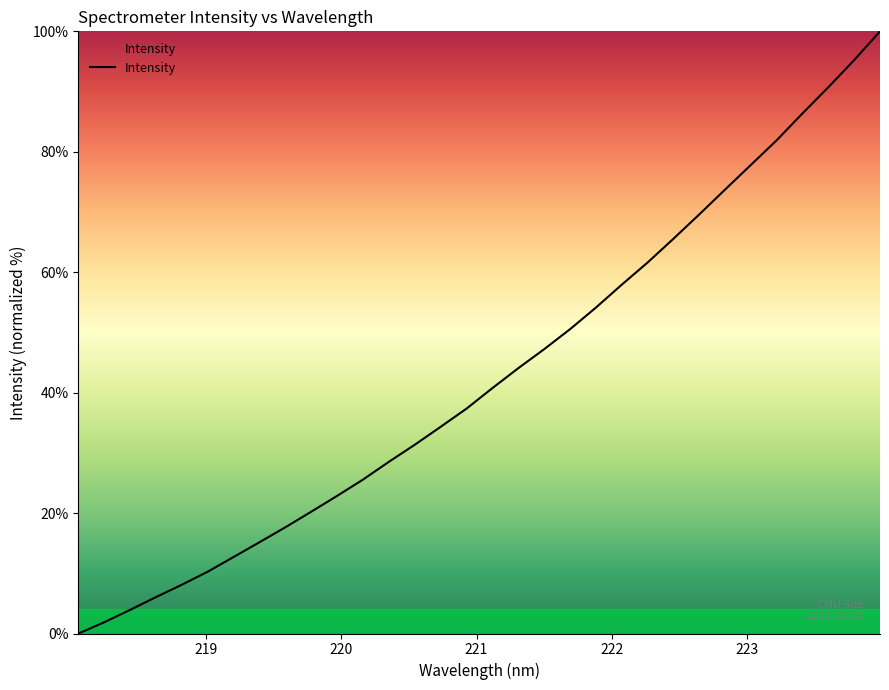

What is the difference between the maximum and minimum values?

100.0